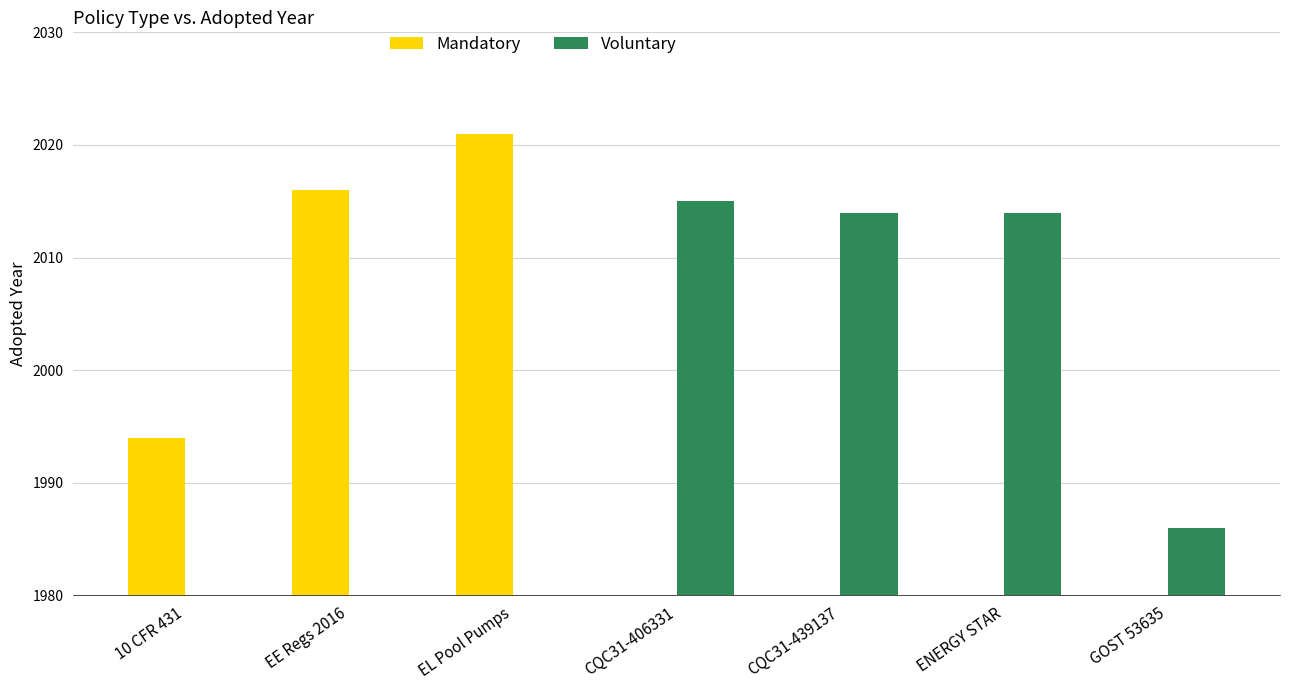

What is the difference between the second highest and second lowest values in the Voluntary series?

2014